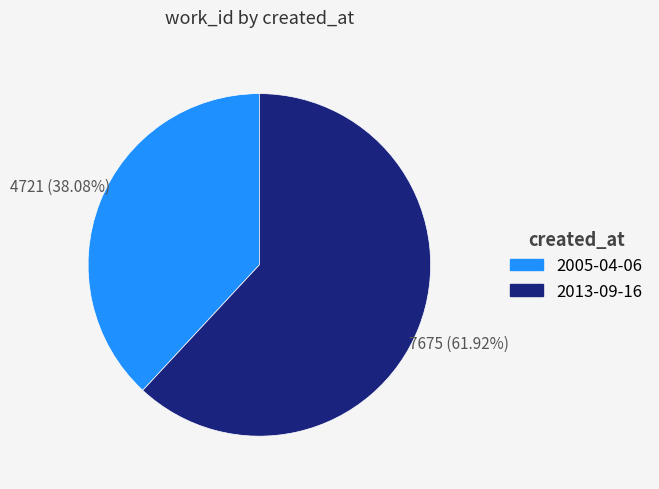

To the nearest percent, what is the difference between the 2005-04-06 and 2013-09-16 slice percentages?

24%